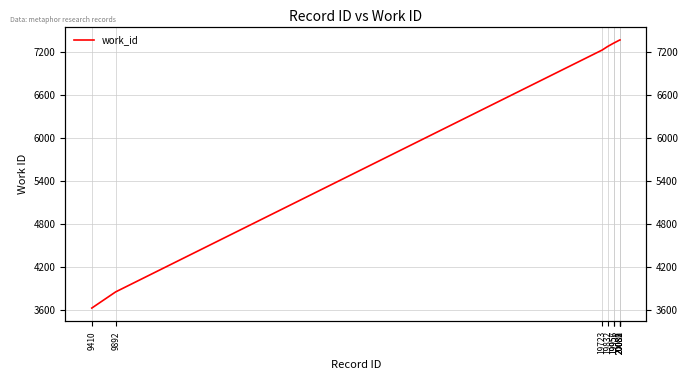

Which has a higher value, 20081 or 19957?

20081